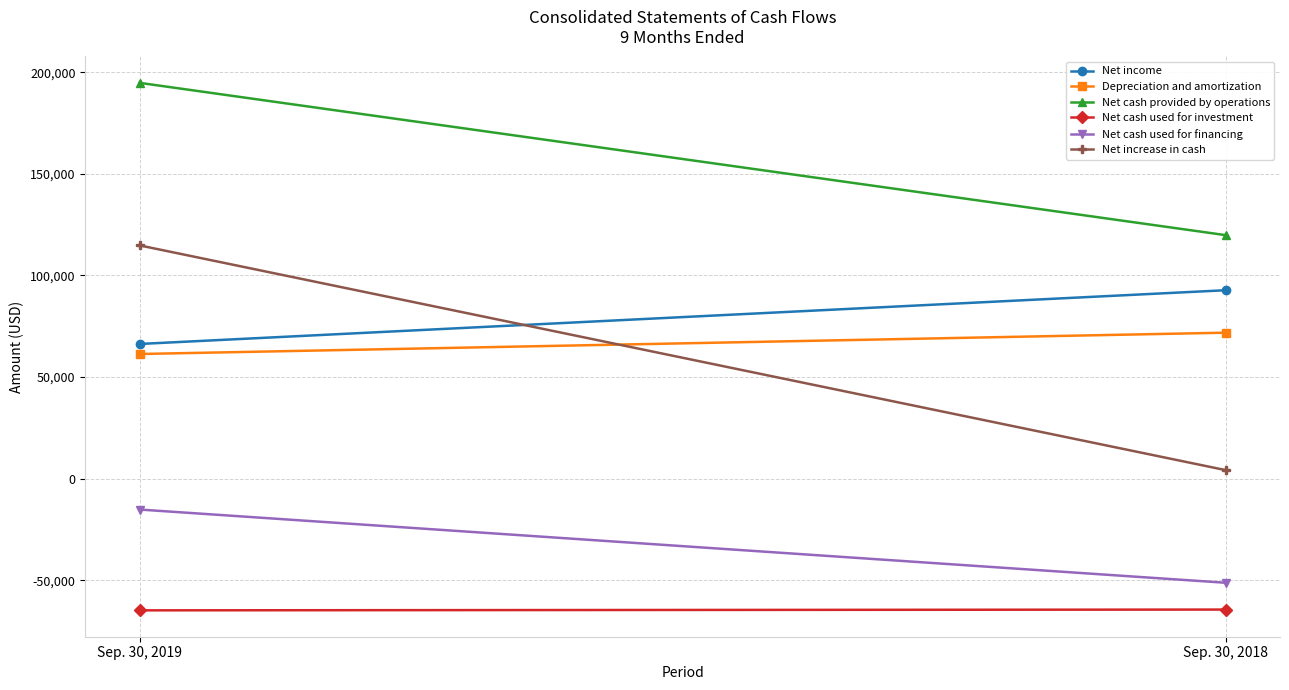

List the labels in order of Net cash used for investment value, smallest first.

Sep. 30, 2019, Sep. 30, 2018